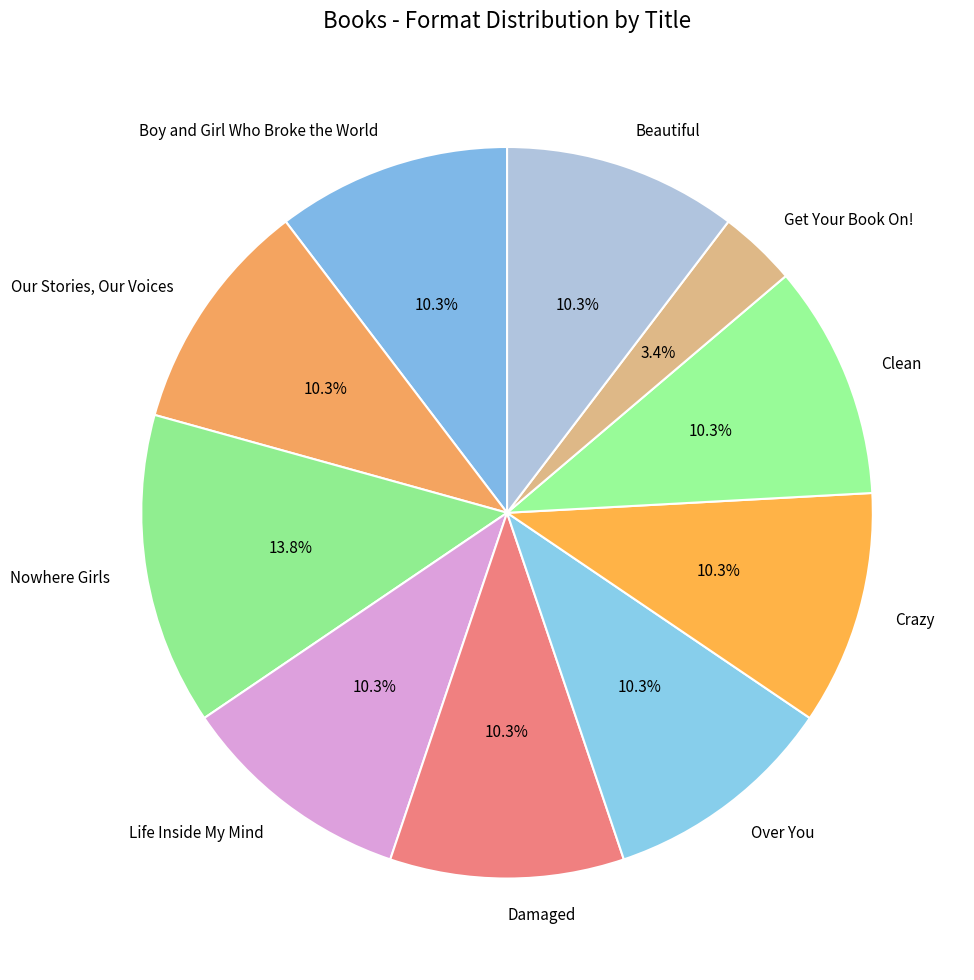

What portion of the pie excludes Our Stories, Our Voices?

89.7%